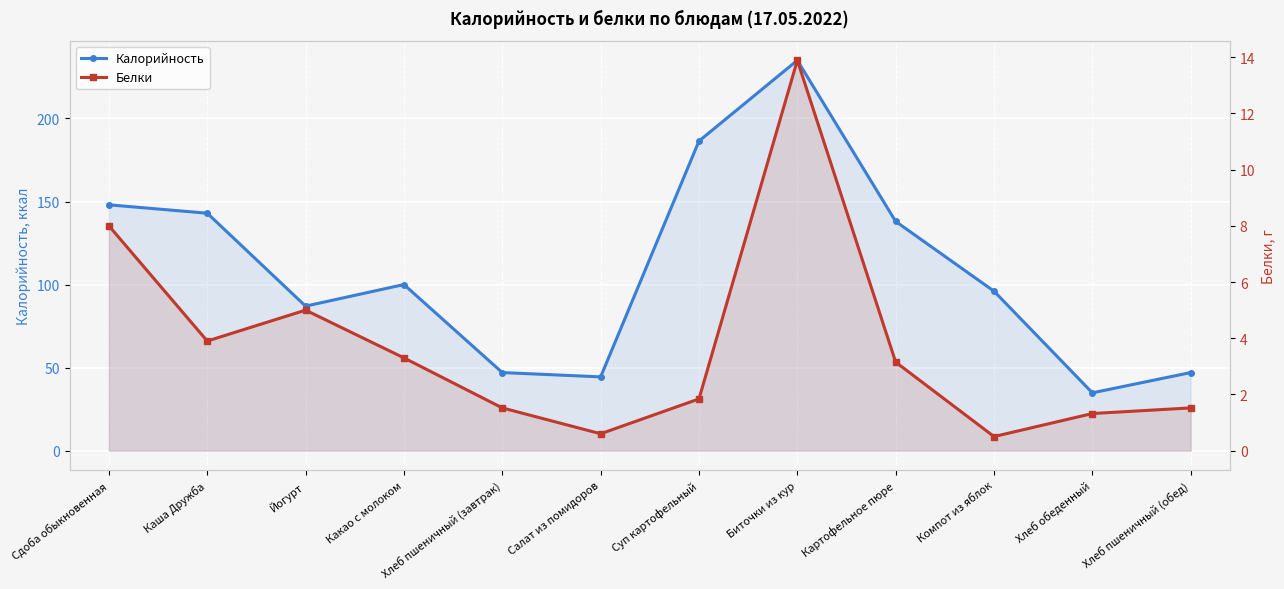

How many values in the Калорийность series exceed 100?

5